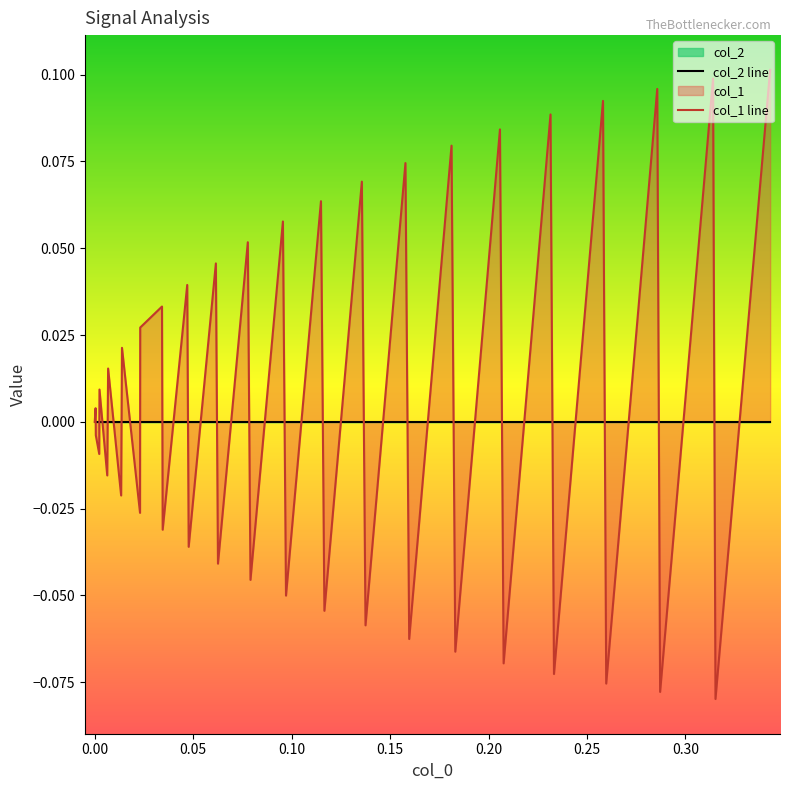

True or false: col_1 line has more than 2 interior local peaks.

True